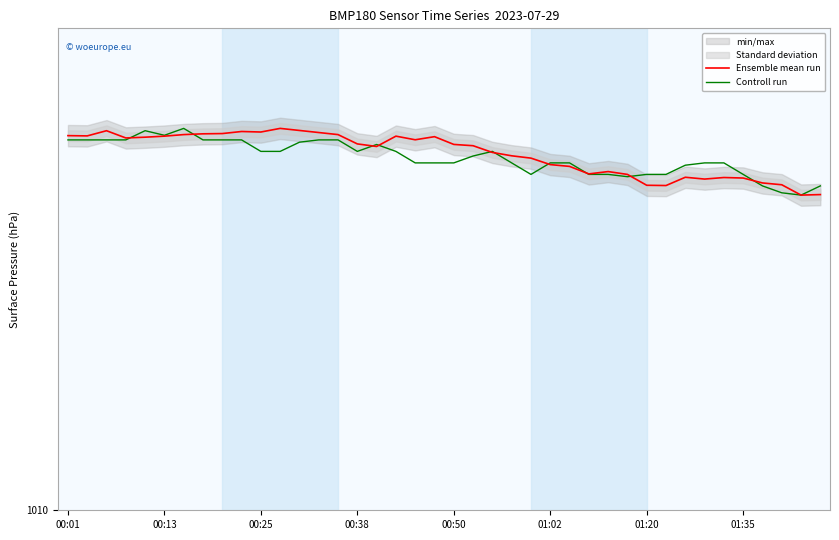

True or false: Controll run has more than 1 interior local peaks.

True